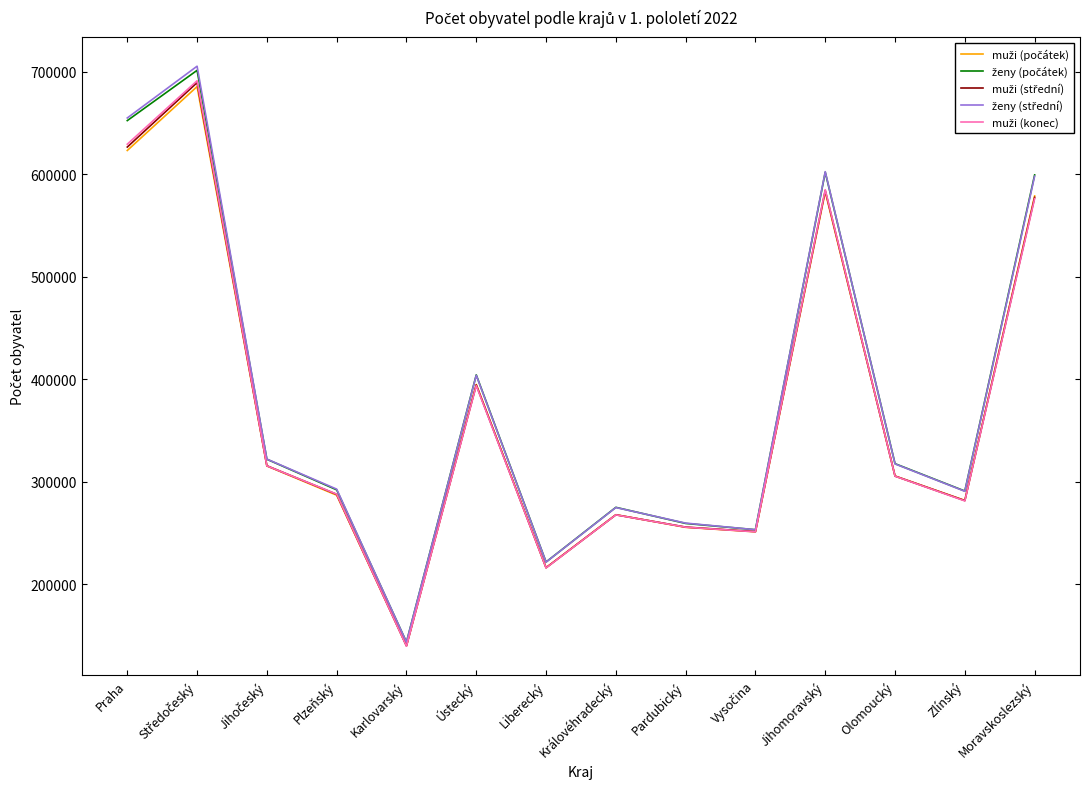

At which category does the chart reach its minimum across all series?

Karlovarský